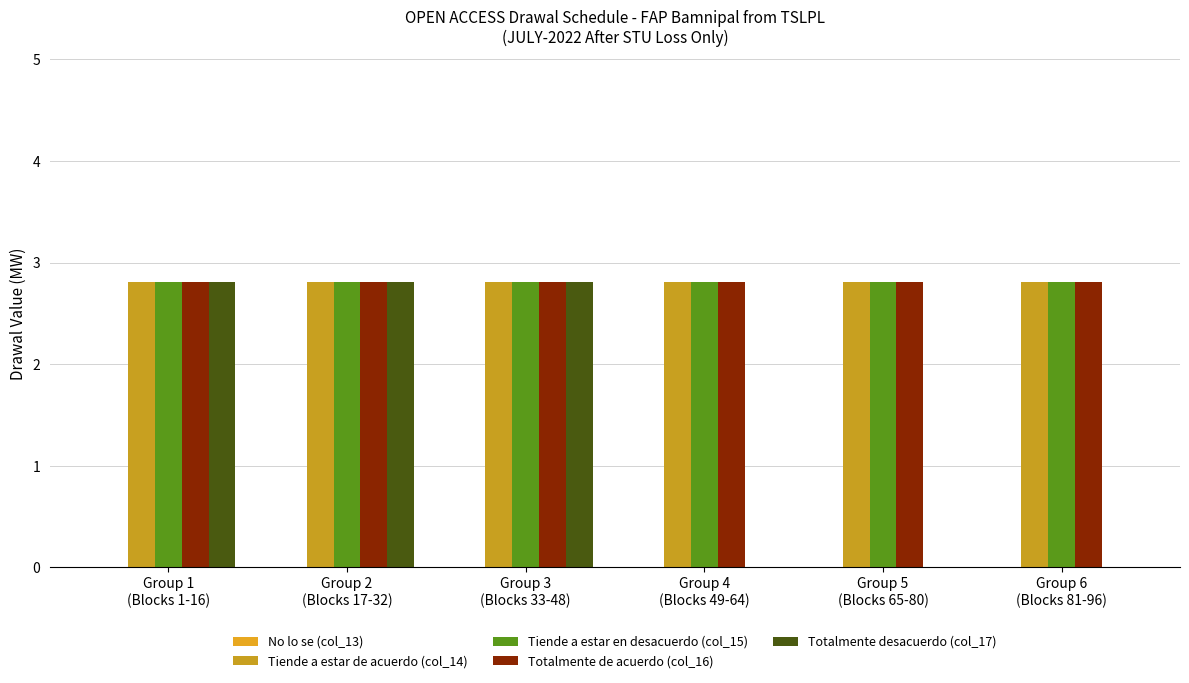

Reading right to left, transcribe all the data shown in this chart.

No lo se (col_13): 0.0	0.0	0.0	0.0	0.0	0.0
Tiende a estar de acuerdo (col_14): 2.8	2.8	2.8	2.8	2.8	2.8
Tiende a estar en desacuerdo (col_15): 2.8	2.8	2.8	2.8	2.8	2.8
Totalmente de acuerdo (col_16): 2.8	2.8	2.8	2.8	2.8	2.8
Totalmente desacuerdo (col_17): 0.0	0.0	0.0	2.8	2.8	2.8